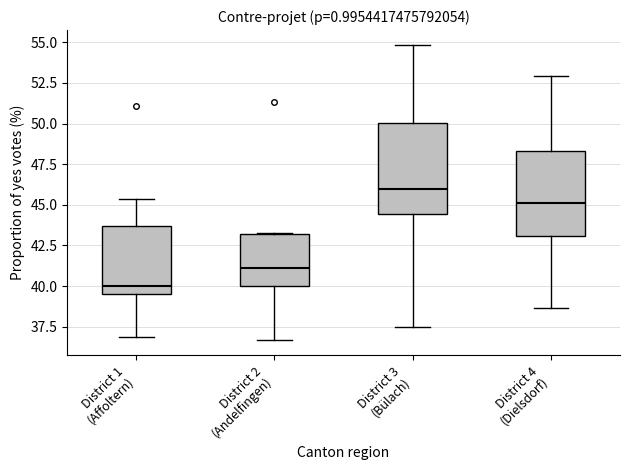

Reading left to right, transcribe this box plot: for each box, give where its median line is, the range the box spans, and where its two whiskers end, as read against the y-axis. The values are not printed on the chart, so give them approximately, as read against the axis.

District 1 (Affoltern): median 40.0, box 39.5 to 43.5, whiskers 37.0 to 45.5
District 2 (Andelfingen): median 41.0, box 40.0 to 43.0, whiskers 36.5 to 43.5
District 3 (Bülach): median 46.0, box 44.5 to 50.0, whiskers 37.5 to 55.0
District 4 (Dielsdorf): median 45.0, box 43.0 to 48.5, whiskers 38.5 to 53.0